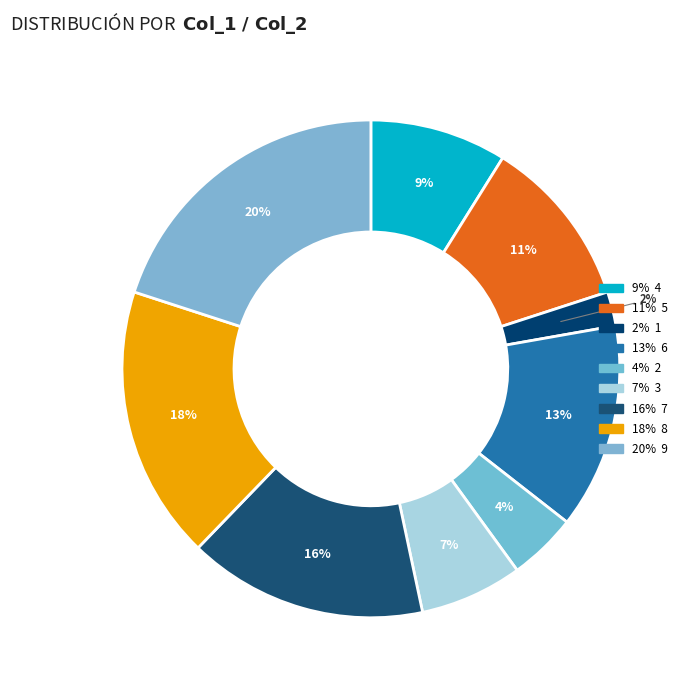

To the nearest percent, what is the difference between the largest and smallest slice percentages?

18%